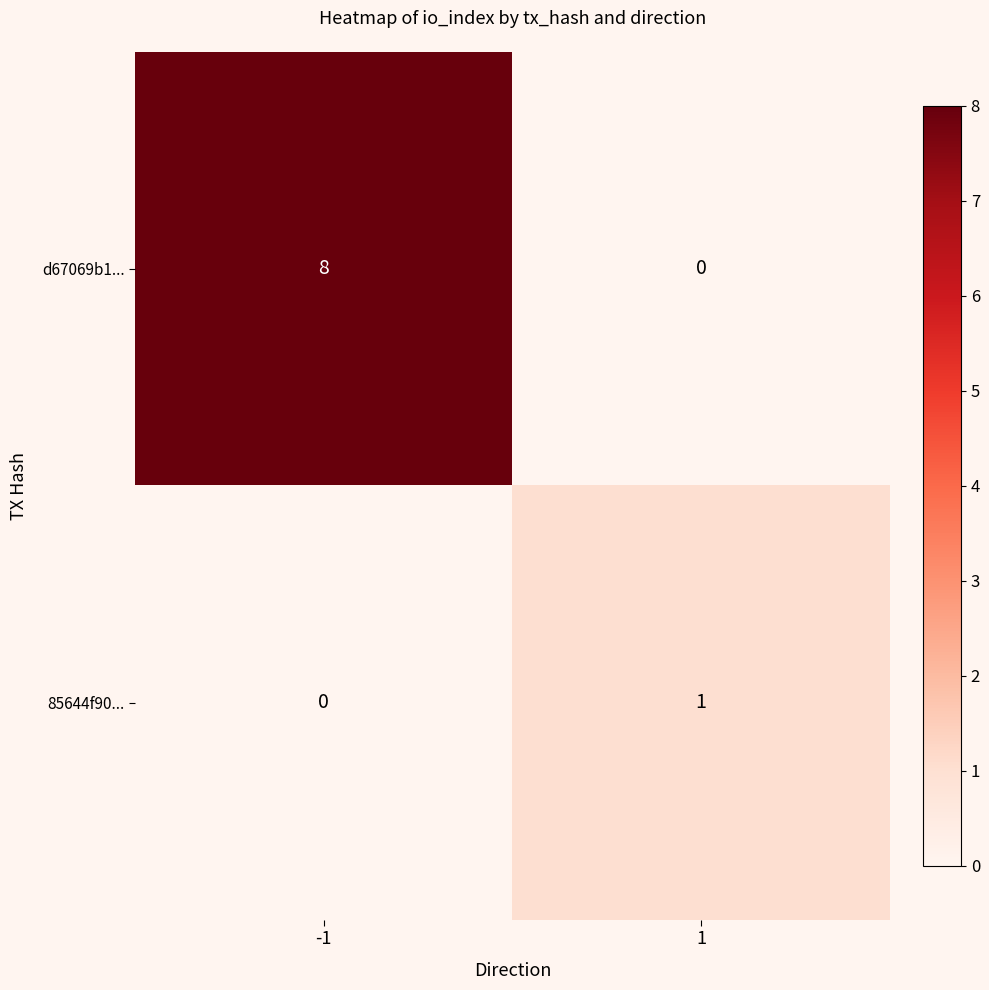

Which series has the largest range (max minus min)?

d67069b1...